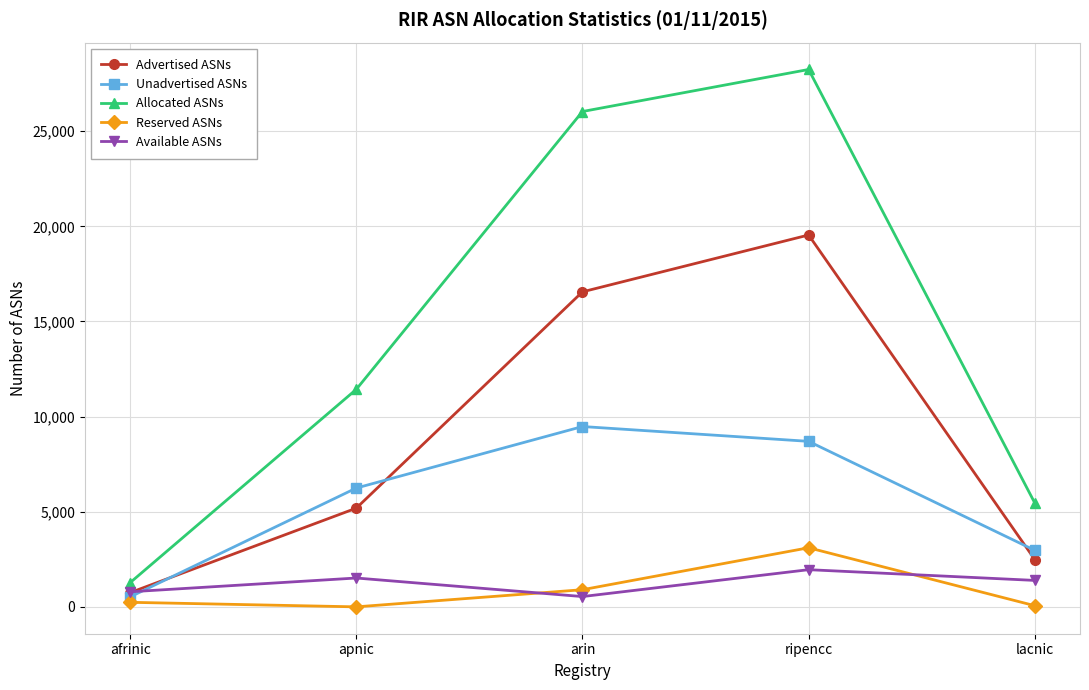

How many data points in Reserved ASNs are less than 239?

2